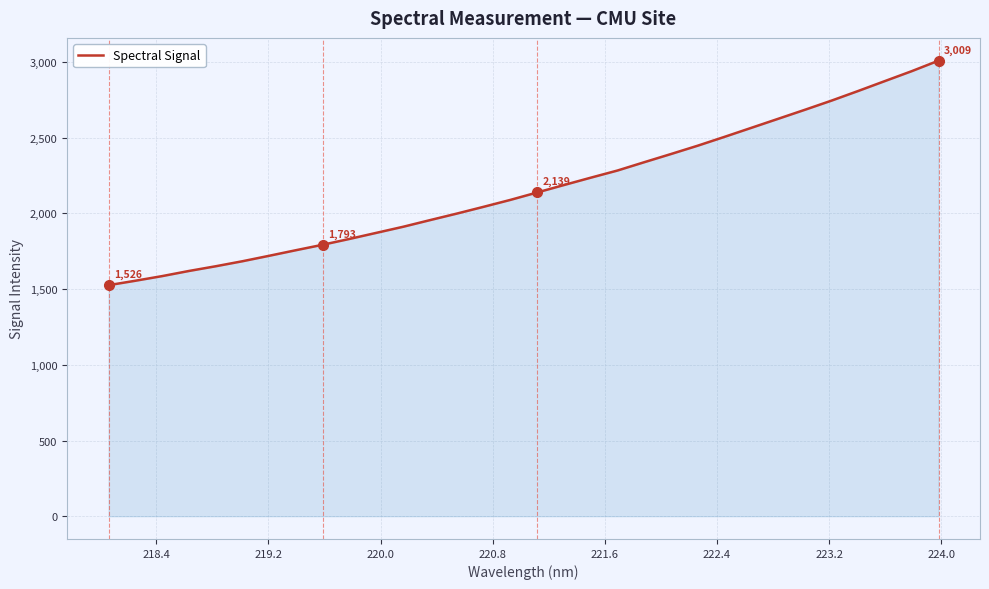

What is the smallest value displayed?

1526.1